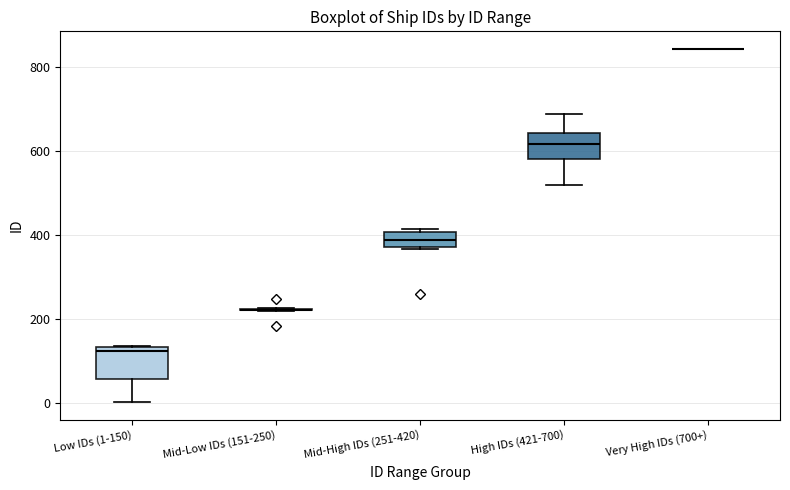

Reading left to right, transcribe this box plot: for each box, give where its median line is, the range the box spans, and where its two whiskers end, as read against the y-axis. The values are not printed on the chart, so give them approximately, as read against the axis.

Low IDs (1-150): median 120, box 60 to 140, whiskers 0 to 140
Mid-Low IDs (151-250): box collapsed to a line at 220, whiskers 220 to 220
Mid-High IDs (251-420): median 400 (inside the box), box 380 to 400, whiskers 360 to 420
High IDs (421-700): median 620, box 580 to 640, whiskers 520 to 700
Very High IDs (700+): box collapsed to a line at 840, whiskers 840 to 840